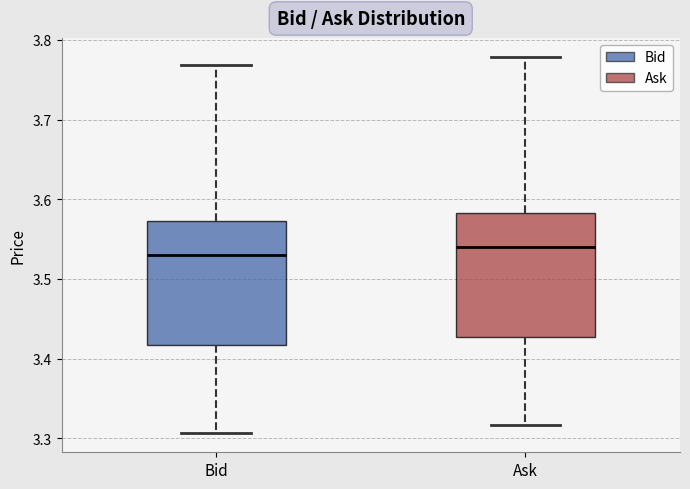

Reading left to right, read every box against the y-axis: the position of its median line, the range the box covers, and the ends of its whiskers. The values are not printed on the chart, so give them approximately, as read against the axis.

Bid: median 3.53, box 3.42 to 3.57, whiskers 3.31 to 3.77
Ask: median 3.54, box 3.43 to 3.58, whiskers 3.32 to 3.78